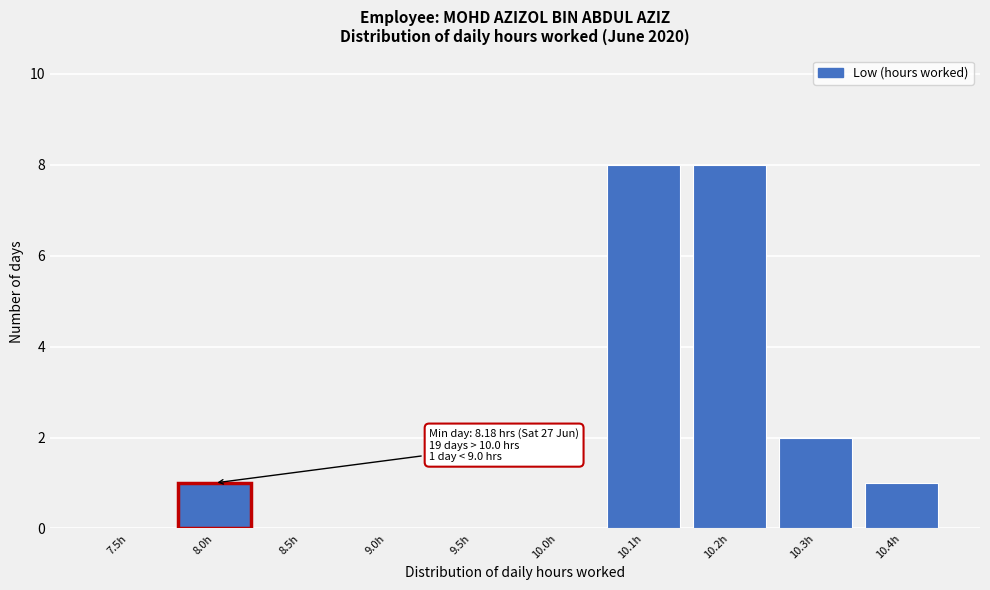

Reading left to right, transcribe all the data shown in this chart.

7.5h=0	8.0h=1	8.5h=0	9.0h=0	9.5h=0	10.0h=0	10.1h=8	10.2h=8	10.3h=2	10.4h=1